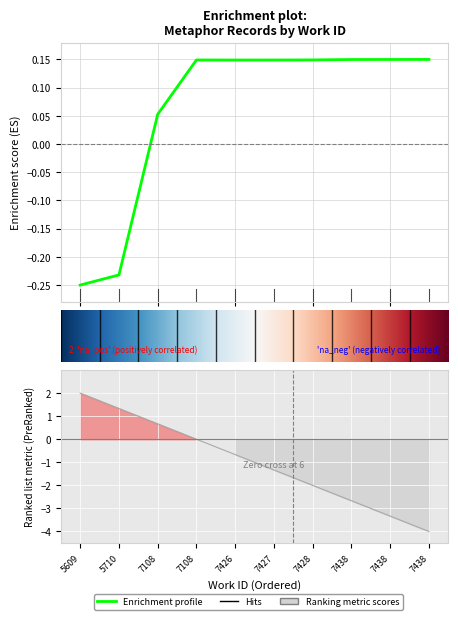

What is the sum of the values at 7108 and 5710?

-0.2